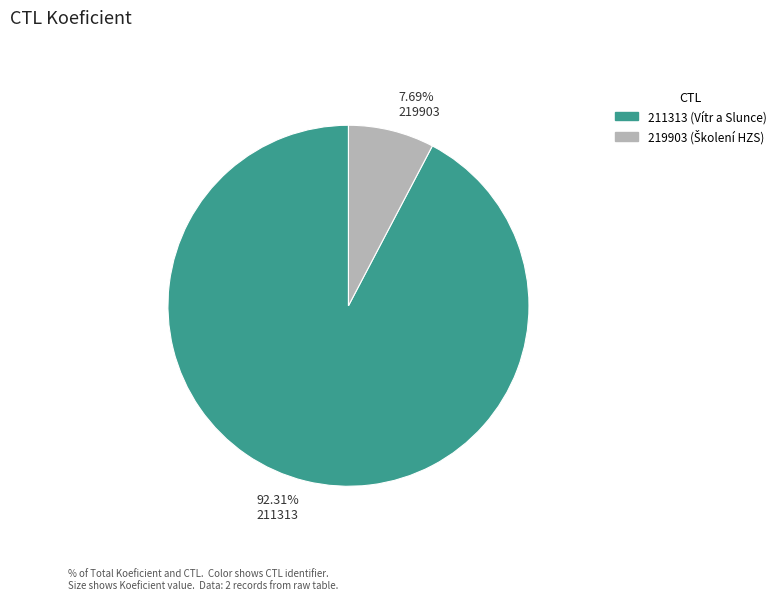

Which has a higher value, 7.69% 219903 or 92.31% 211313?

92.31% 211313